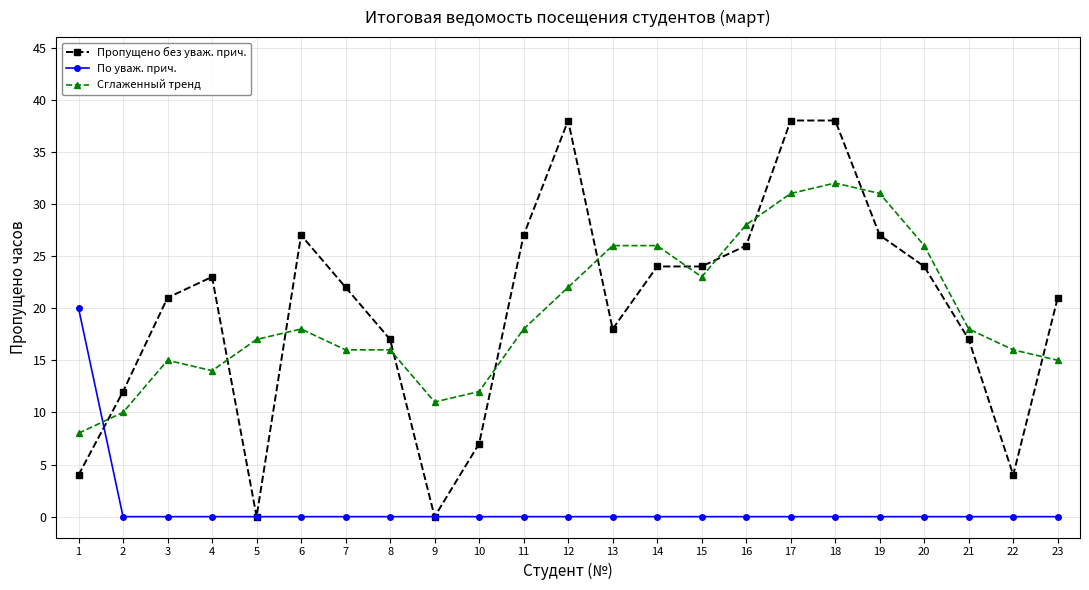

At which category does Сглаженный тренд reach its first local valley?

4